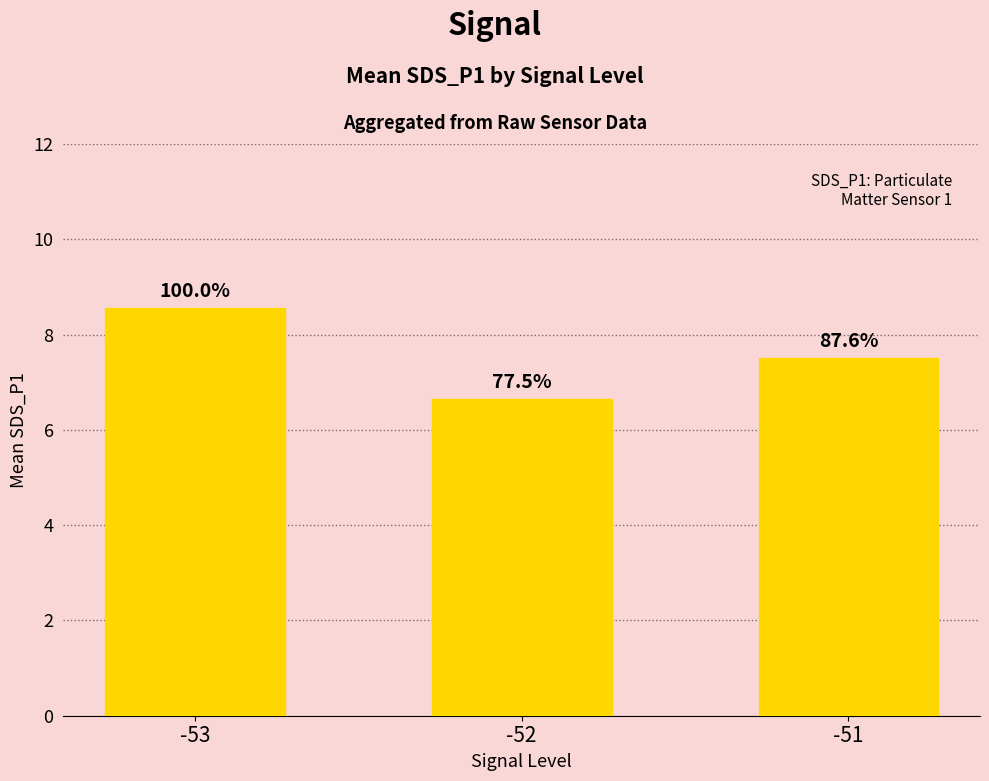

The chart shows a value of 5.4 at -53. True or false?

False